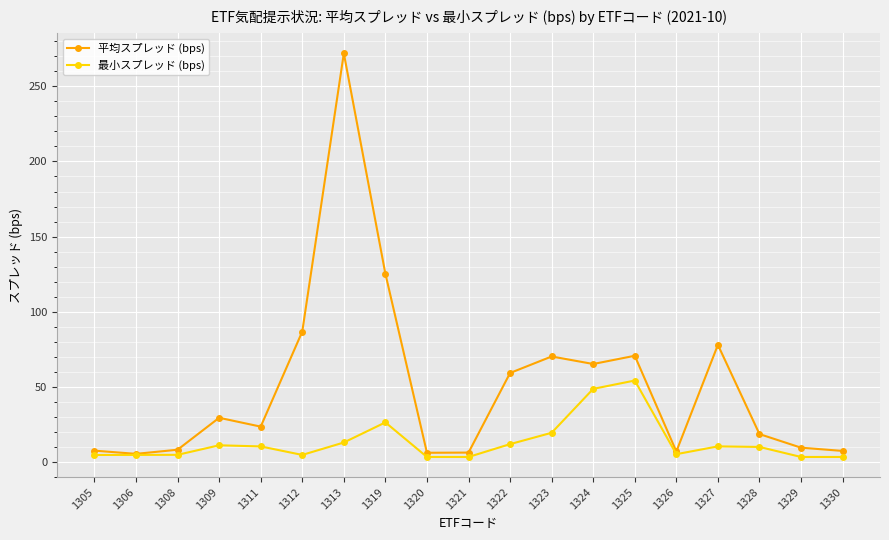

What is the total value across all series at 1306?

10.1